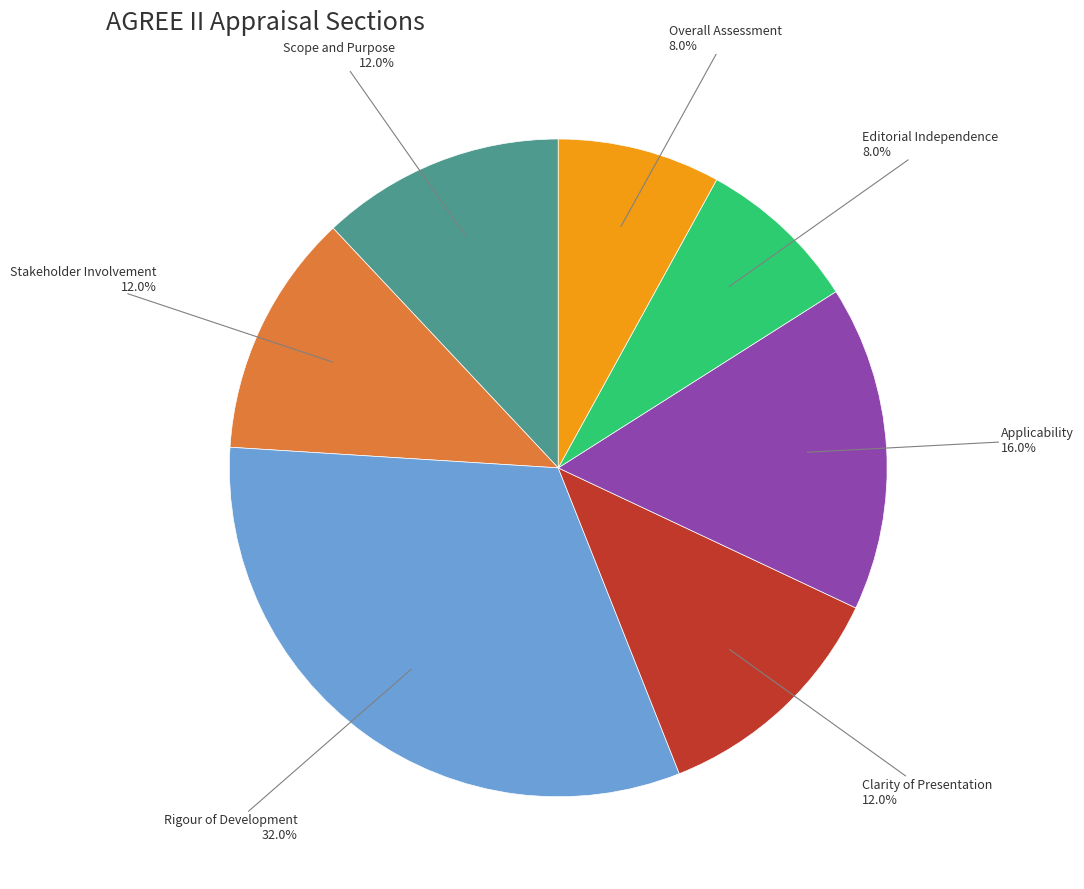

To the nearest percent, what is the difference between the largest and smallest slice percentages?

24%